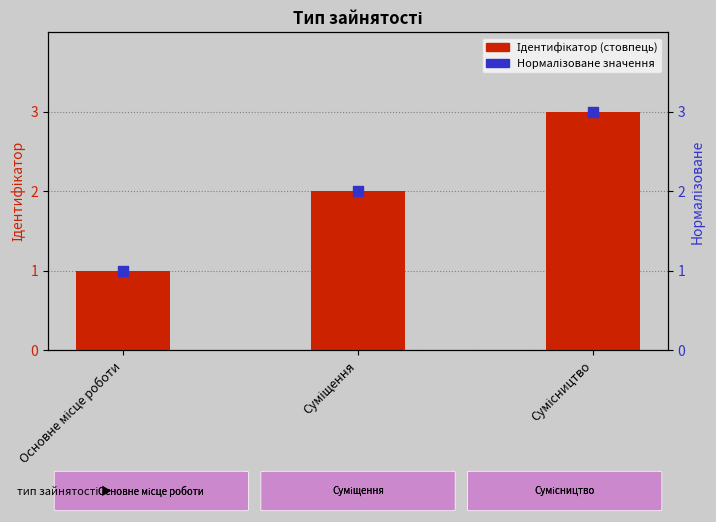

Is the value of Нормалізоване значення at Сумісництво greater than the value of Ідентифікатор at Сумісництво?

No